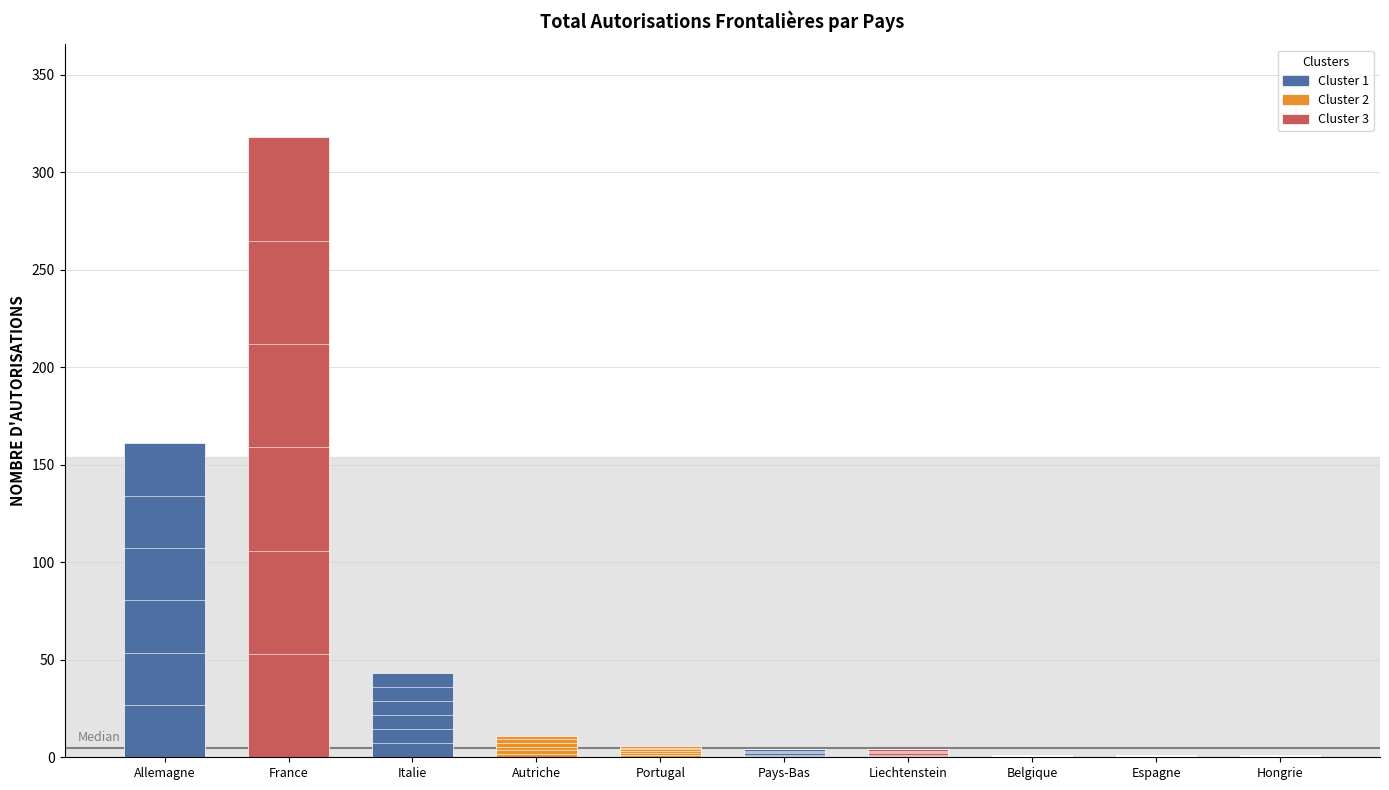

How many distinct data groups are displayed?

3